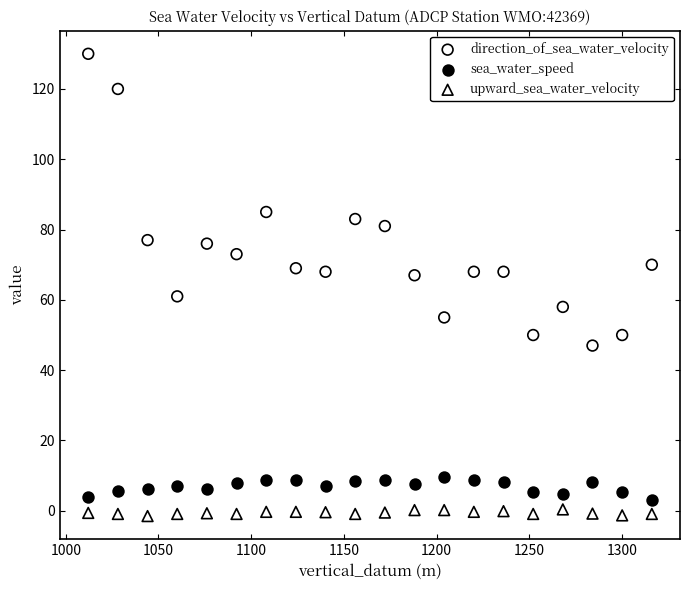

Which series contains the highest Y value?

direction_of_sea_water_velocity